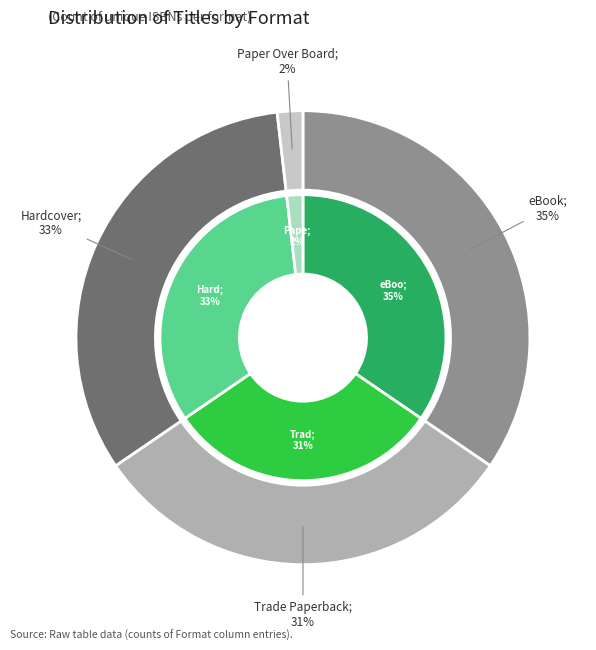

Is there a majority slice in this chart?

No